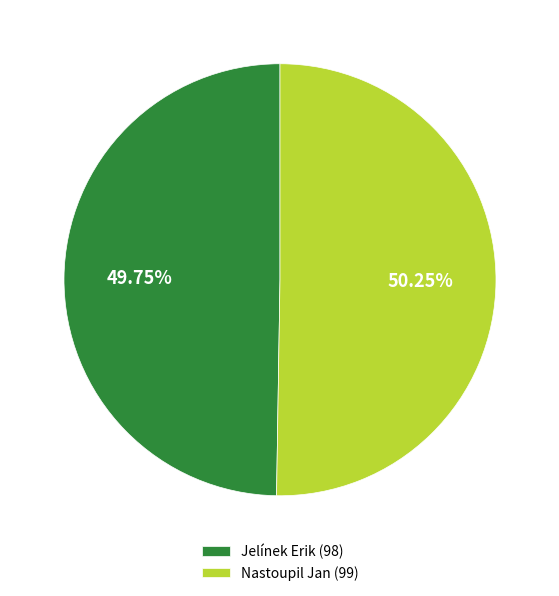

Which category accounts for the majority?

Nastoupil Jan